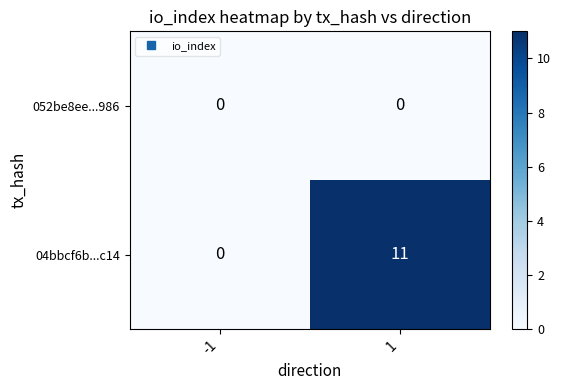

Between -1 and 1, which series saw the biggest shift?

04bbcf6b...c14